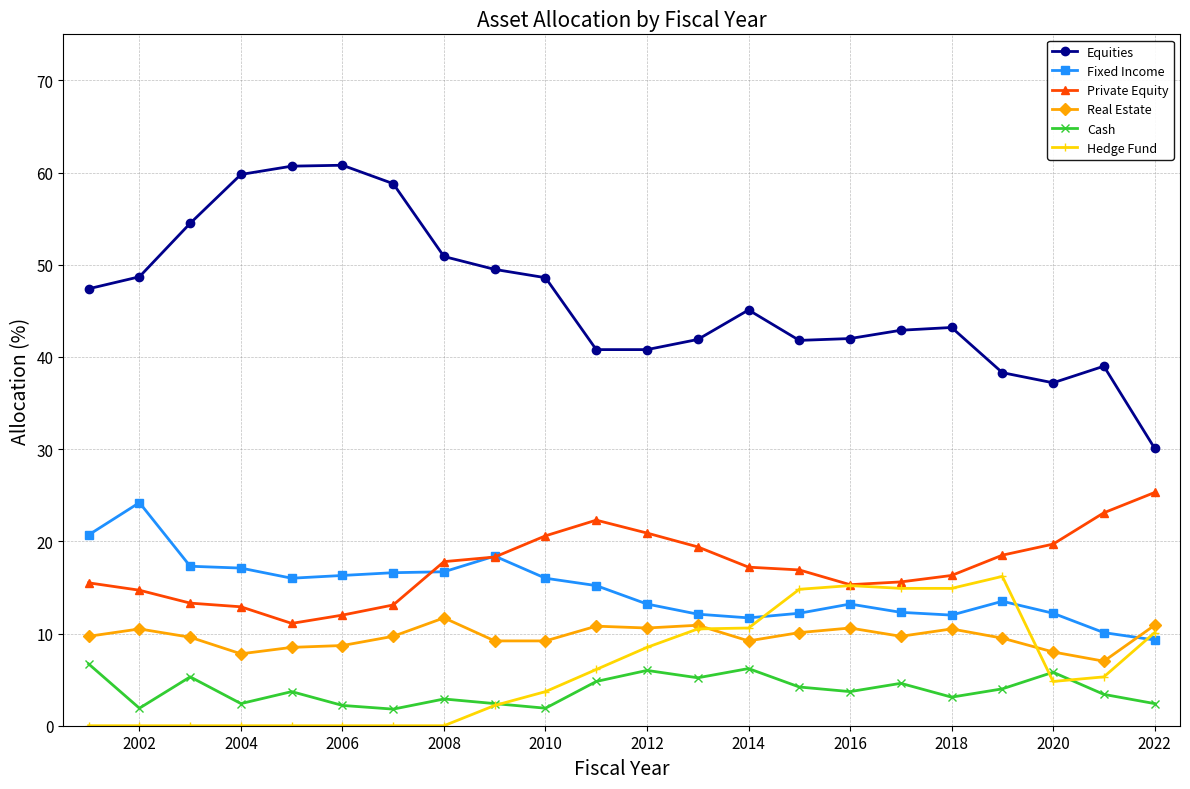

True or false: Equities has more than 0 points higher than both neighbors.

True